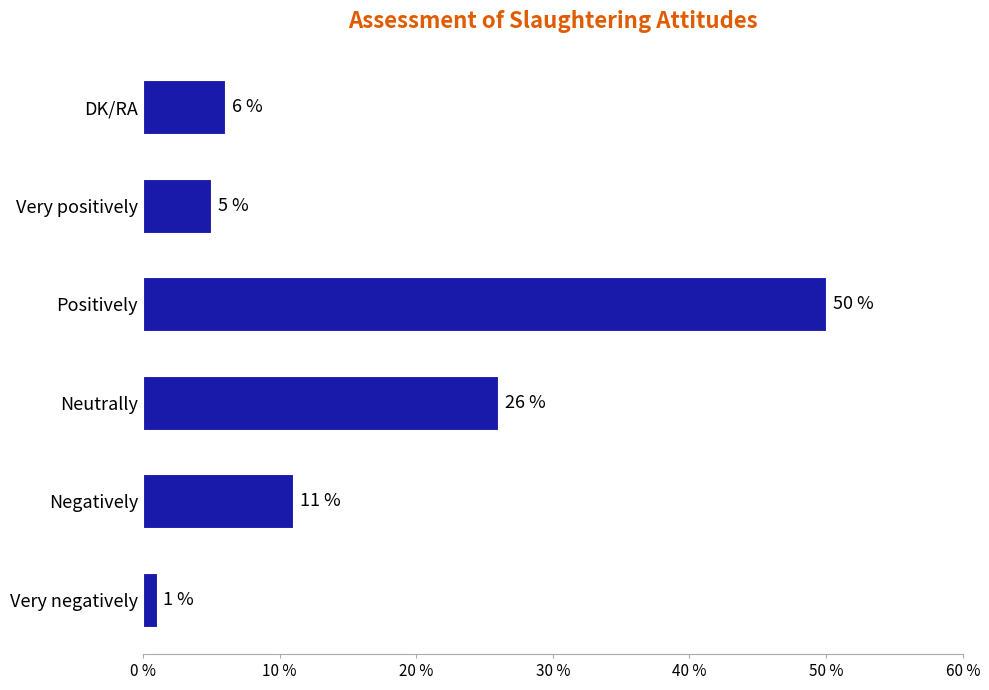

What is the difference between the maximum and minimum values?

49